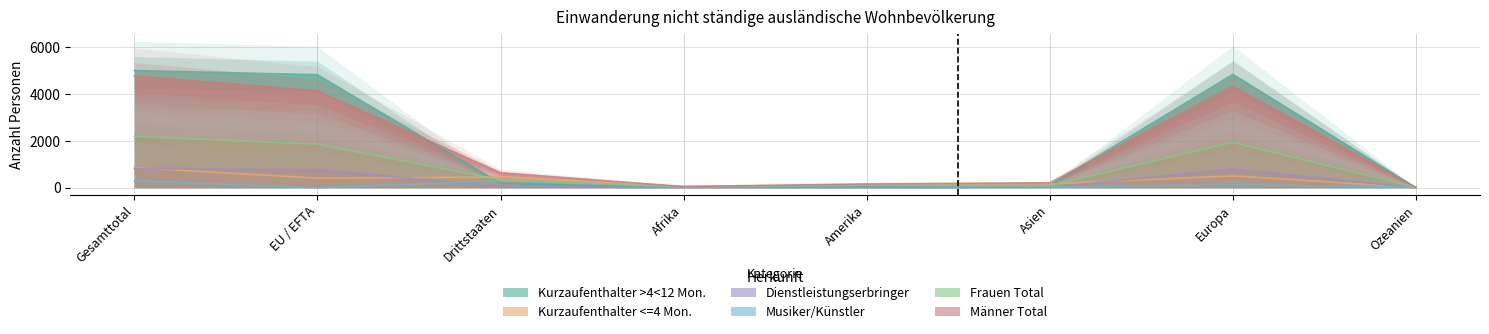

At how many categories does at least one series exceed 3695?

3